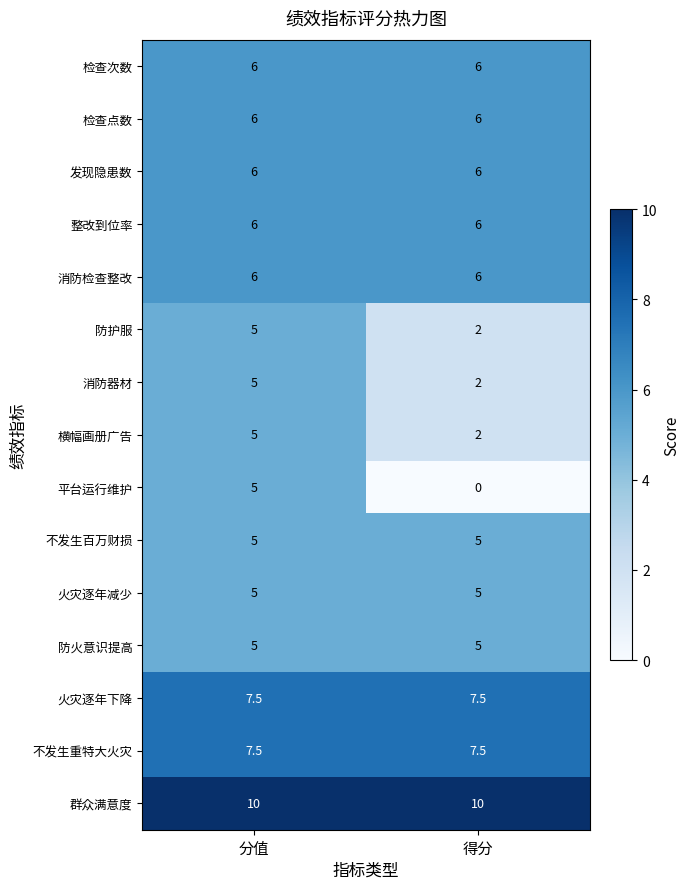

What is the maximum value for 不发生重特大火灾?

7.5